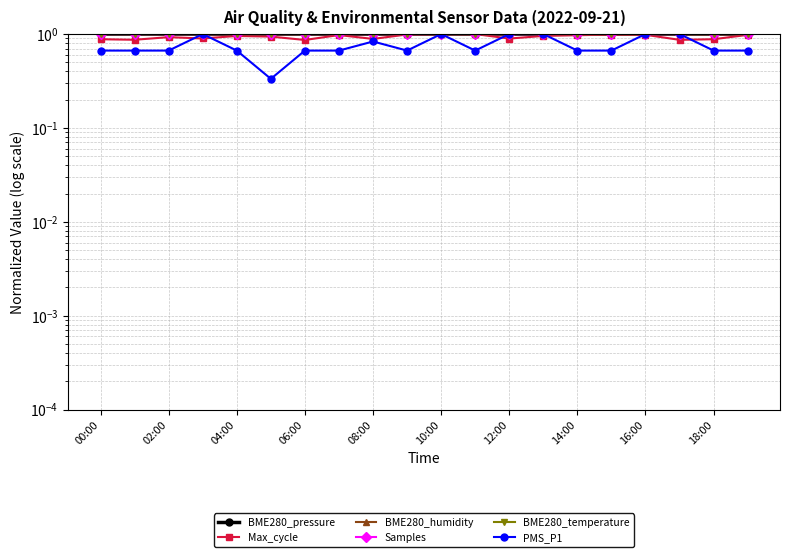

At how many categories does at least one series exceed 0?

20